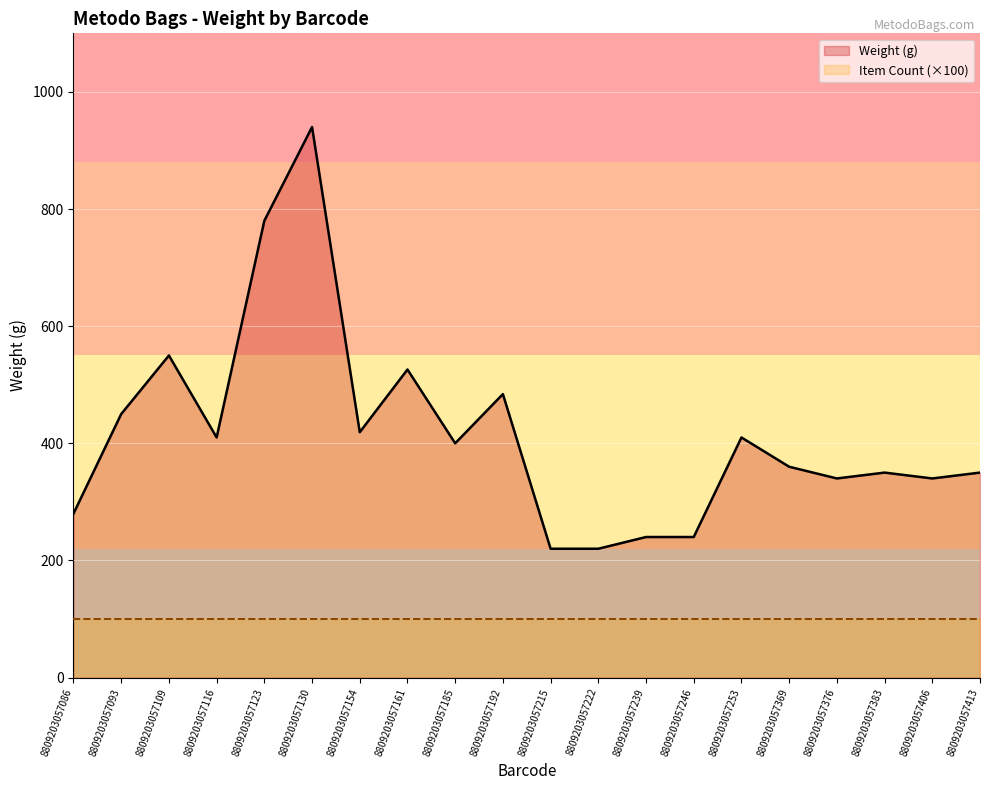

Count the number of data series in this chart.

2